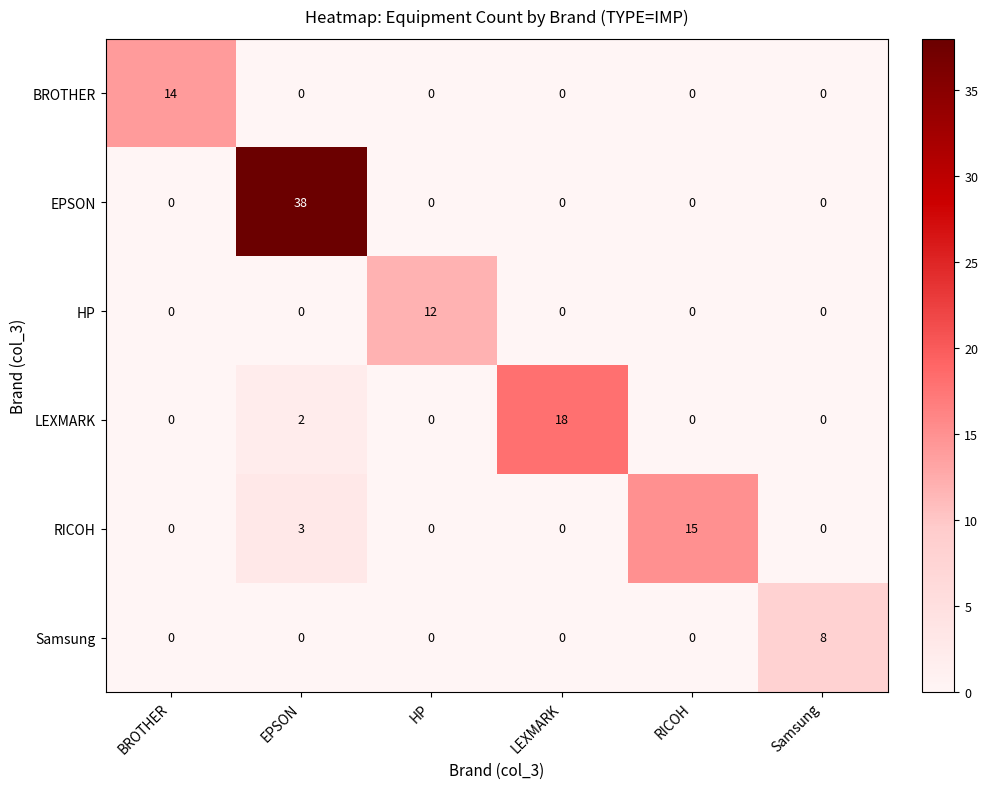

Which series has the largest range (max minus min)?

EPSON